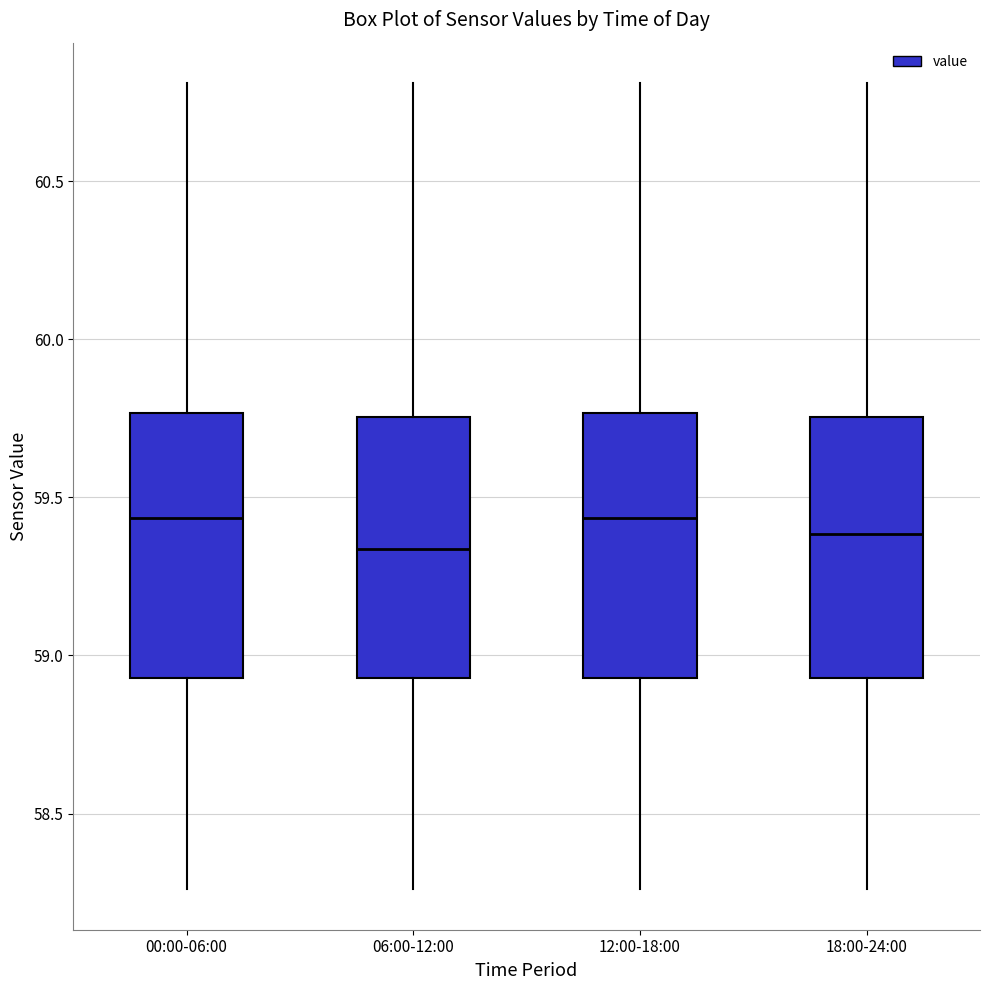

Reading left to right, transcribe this box plot: for each box, give where its median line is, the range the box spans, and where its two whiskers end, as read against the y-axis. The values are not printed on the chart, so give them approximately, as read against the axis.

00:00-06:00: median 59.45, box 58.95 to 59.75, whiskers 58.25 to 60.80
06:00-12:00: median 59.35, box 58.95 to 59.75, whiskers 58.25 to 60.80
12:00-18:00: median 59.45, box 58.95 to 59.75, whiskers 58.25 to 60.80
18:00-24:00: median 59.40, box 58.95 to 59.75, whiskers 58.25 to 60.80